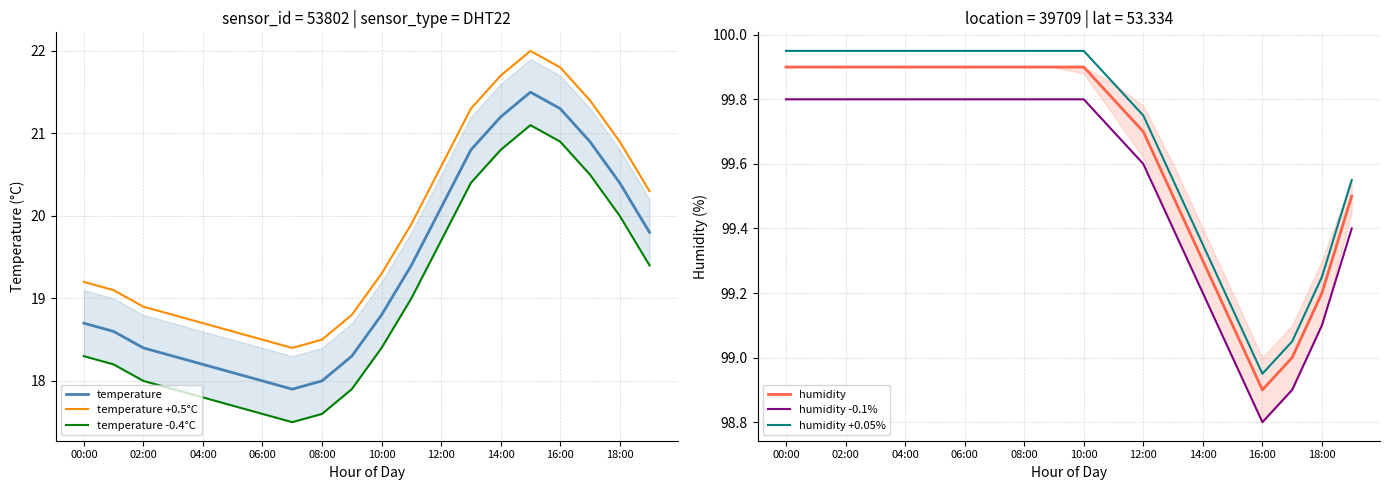

What is the lowest value of the temperature +0.5°C series?

18.4